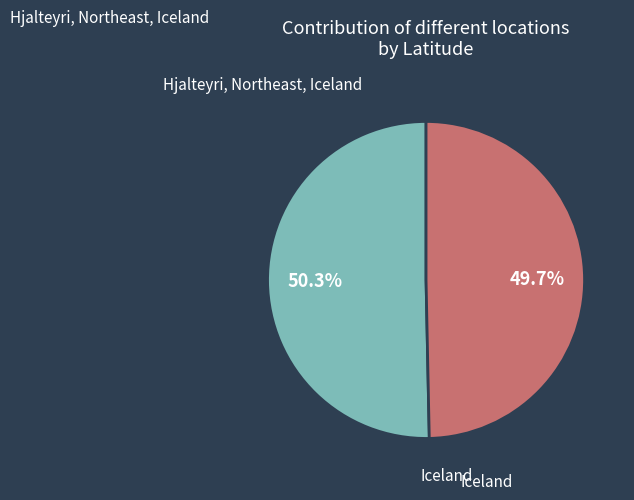

How many segments does this pie chart have?

2